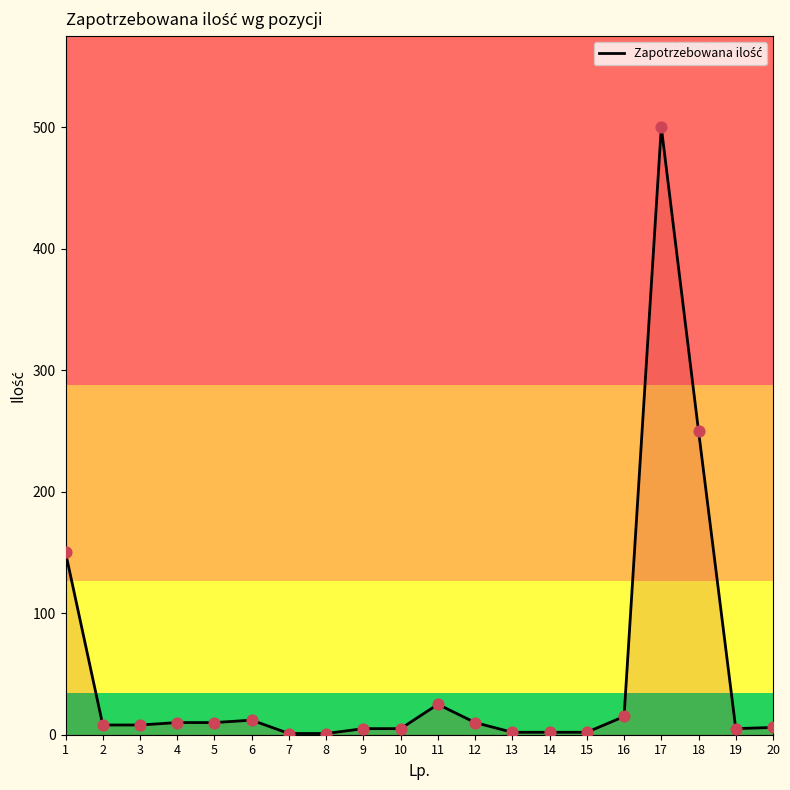

Which has a higher value, 12 or 7?

12